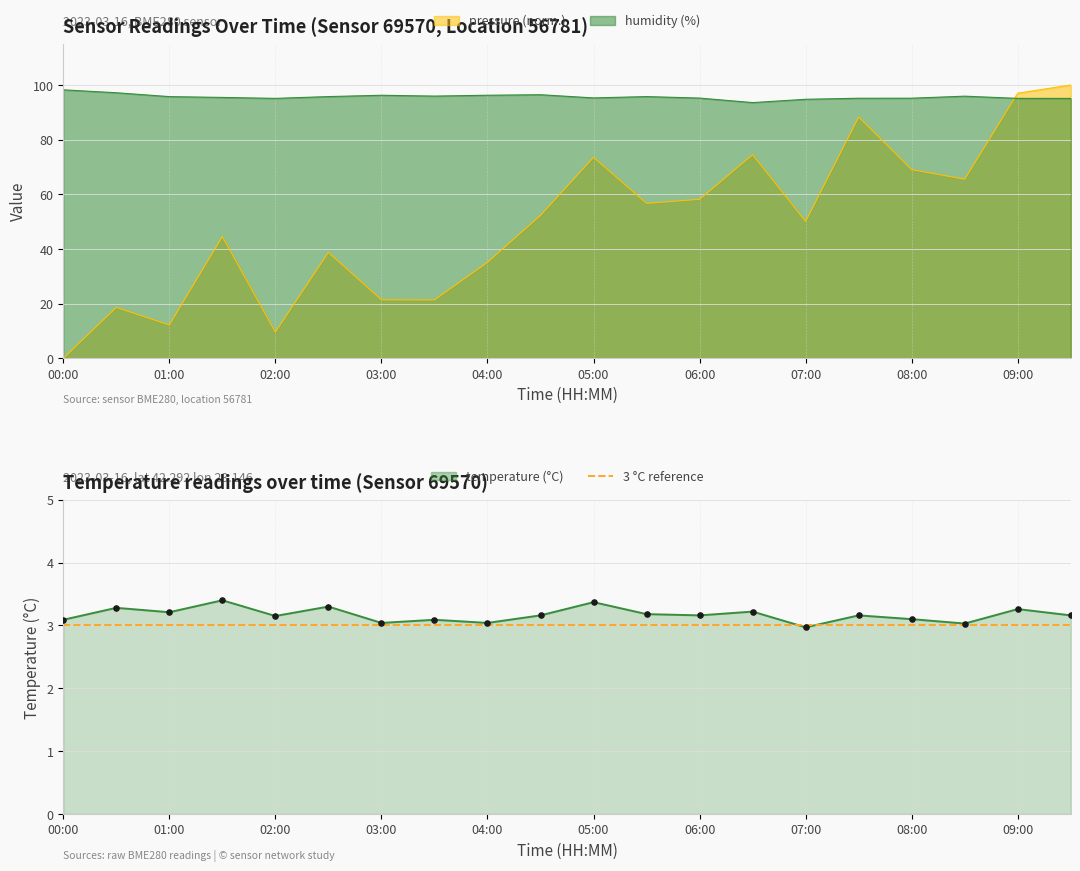

Which series reaches the minimum Y coordinate?

pressure